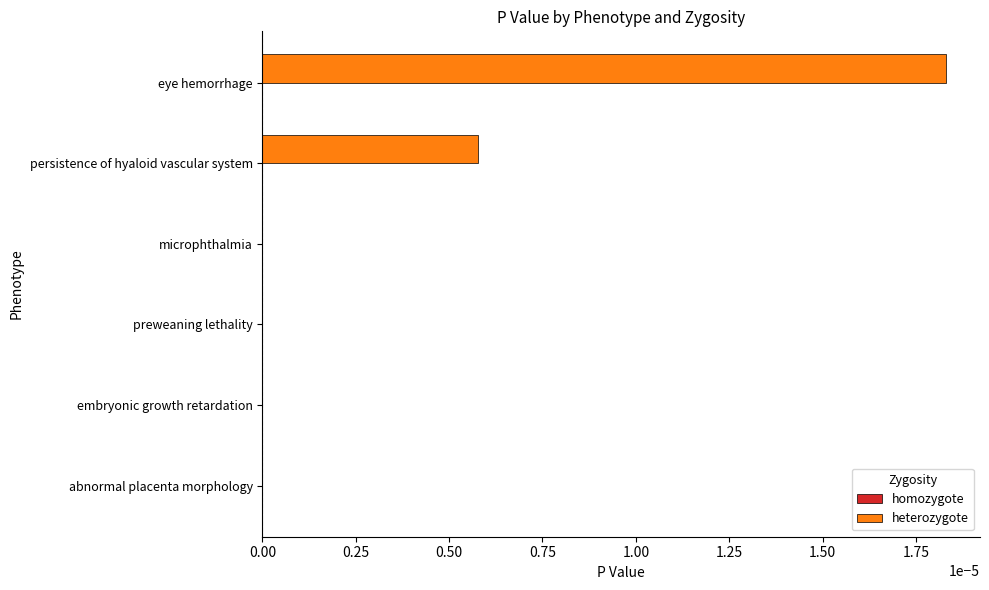

True or false: the data shows 0.0 at persistence of hyaloid vascular system.

True